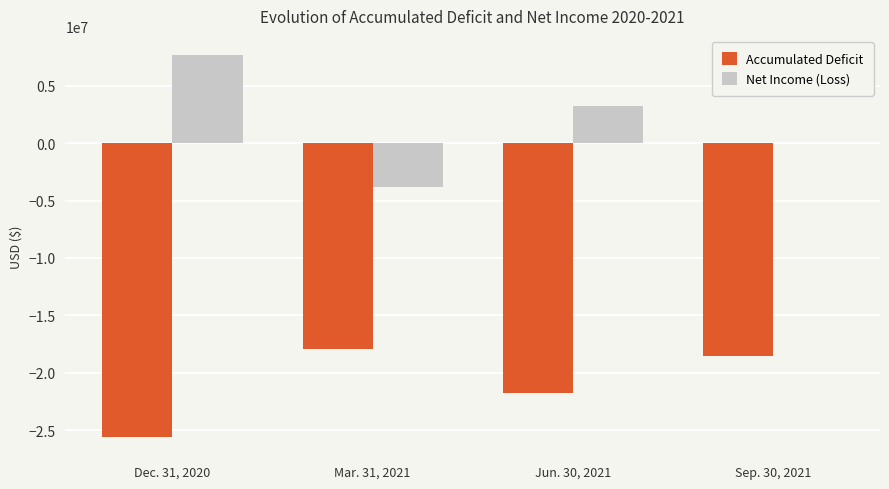

What is the total value across all series at Jun. 30, 2021?

-18528910